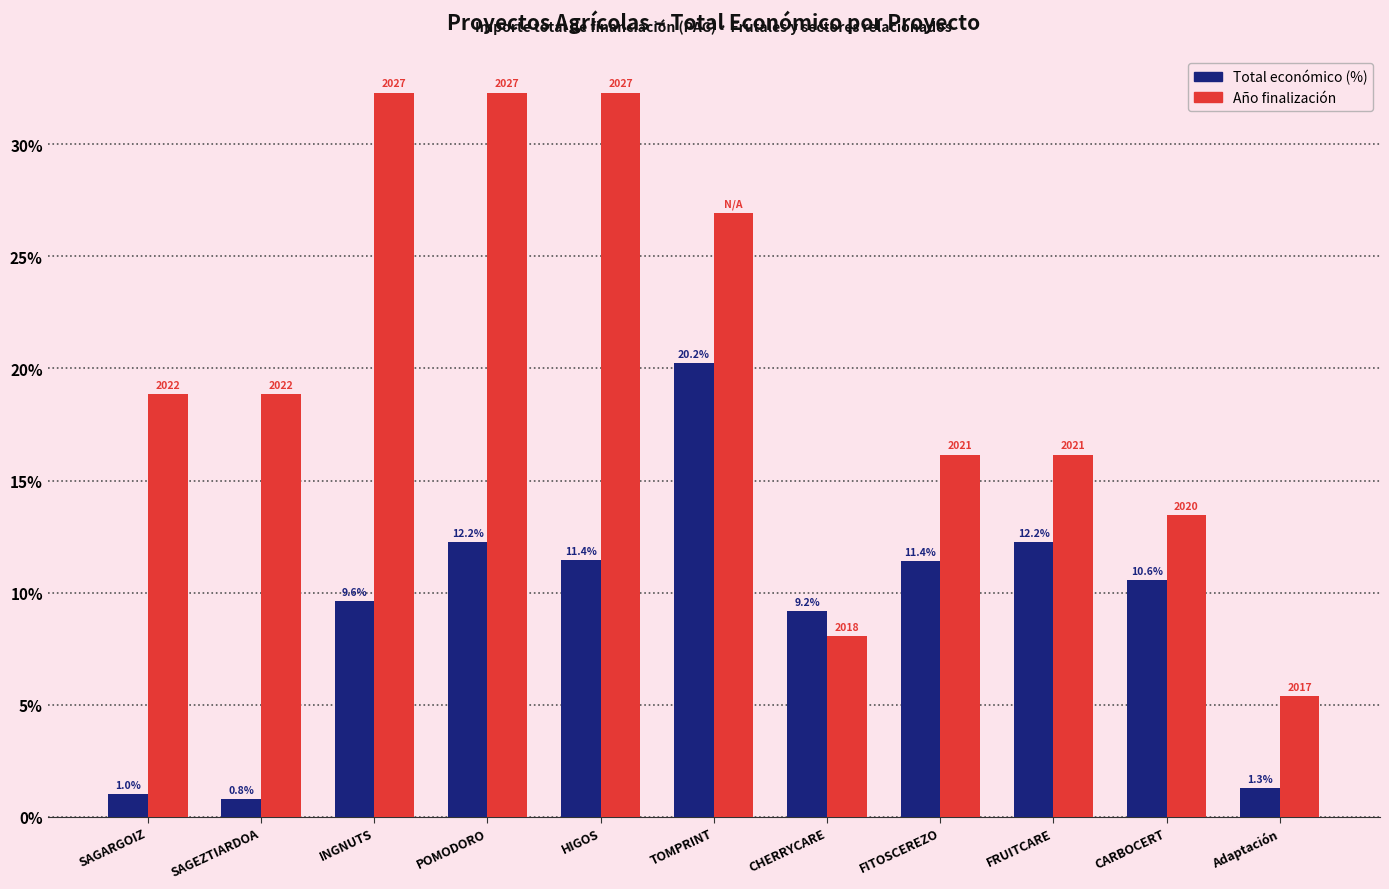

What is the spread (max minus min) of values at CARBOCERT?

2.9